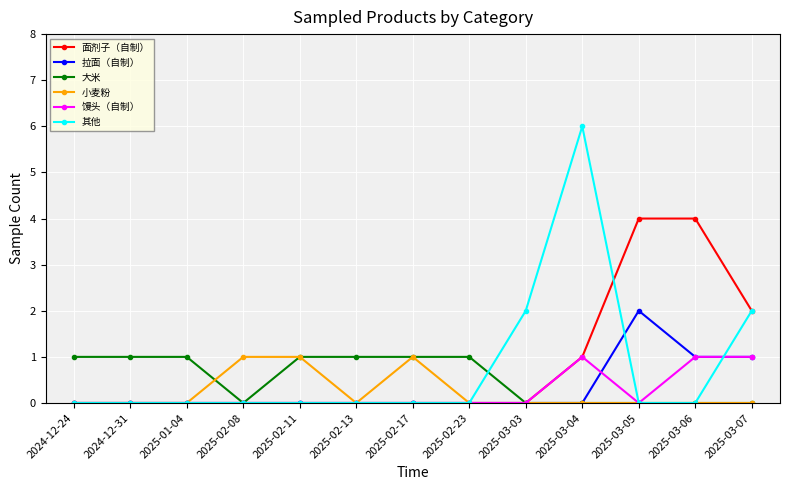

Count the 其他 values in the range 0 to 1.

10